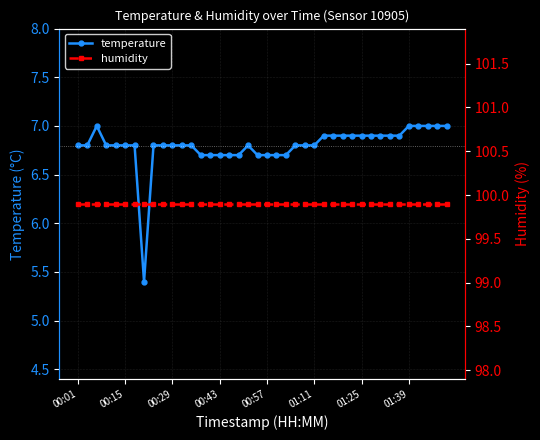

Which series changed the most between 36 and 37?

temperature